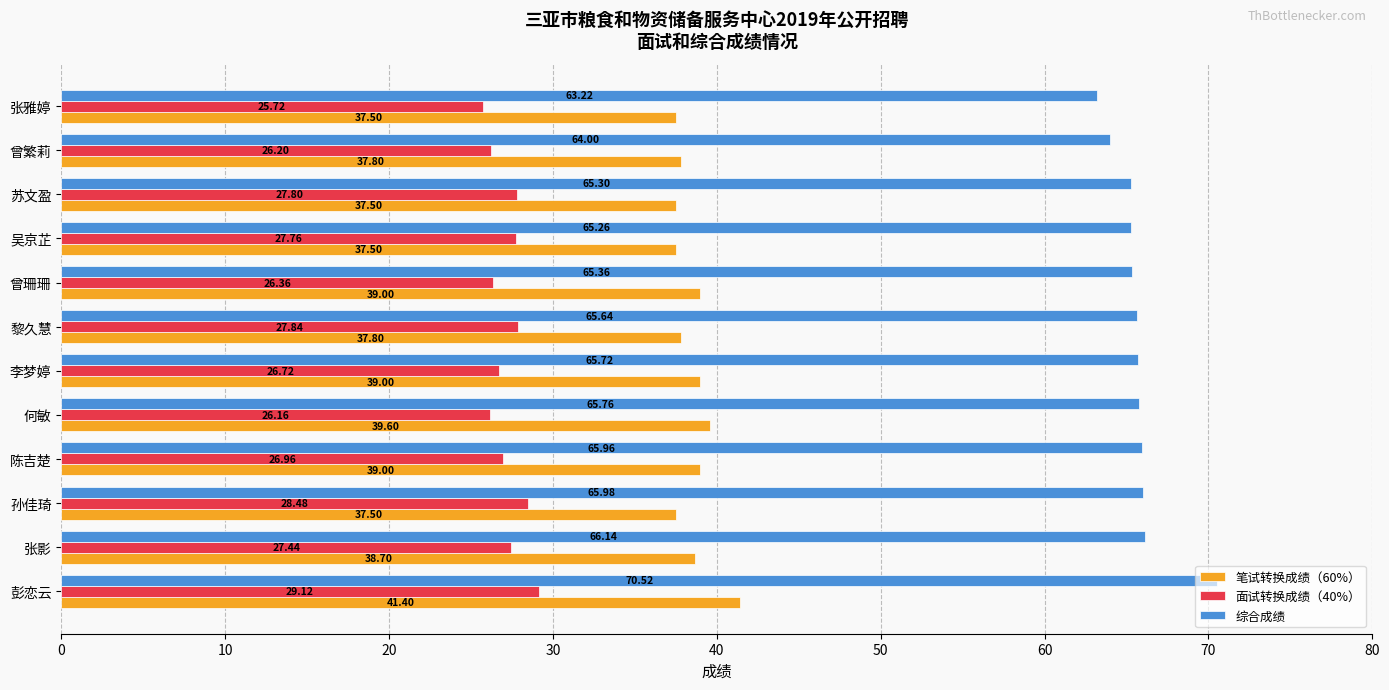

At how many categories does at least one series exceed 60?

12